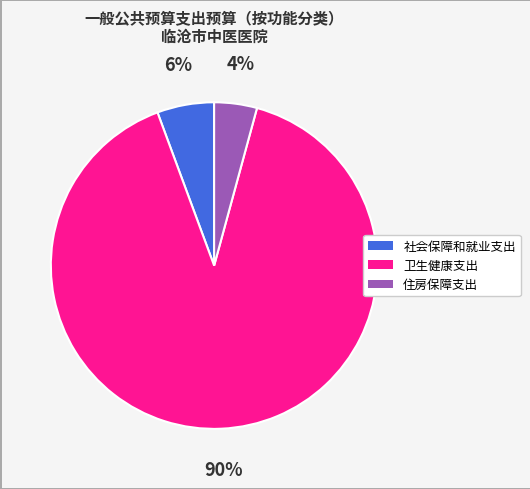

Is it true that 住房保障支出 is 4% of the pie?

True